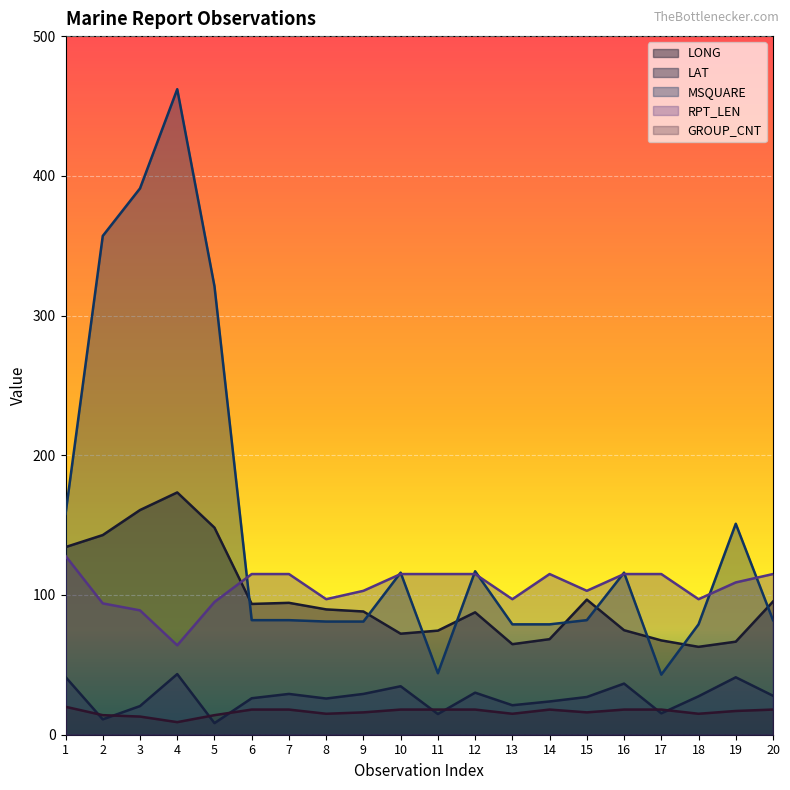

At which category is the sum across all series the highest?

4